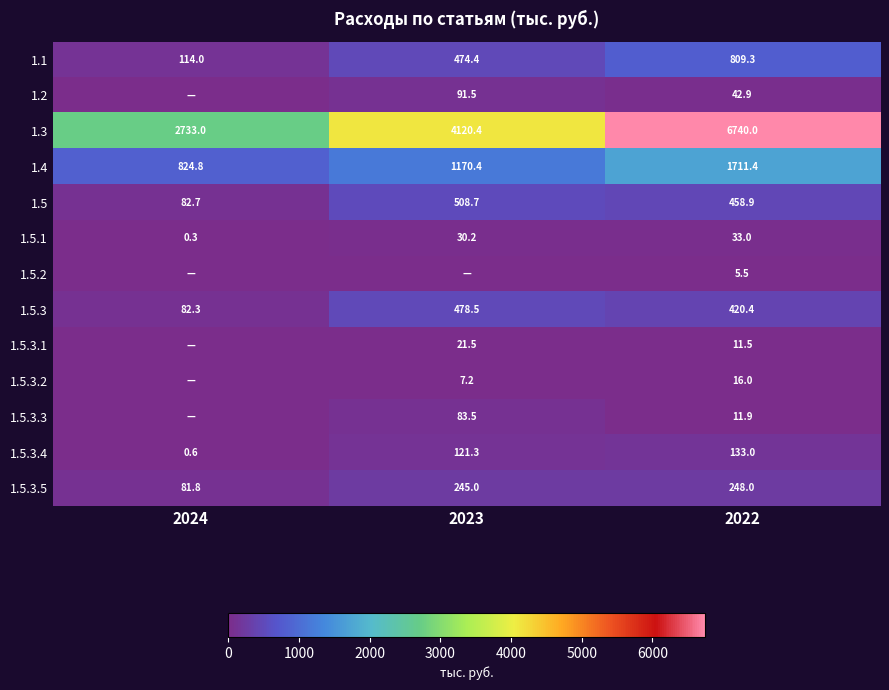

Where does the 1.5.3.4 series first go above 121?

2023